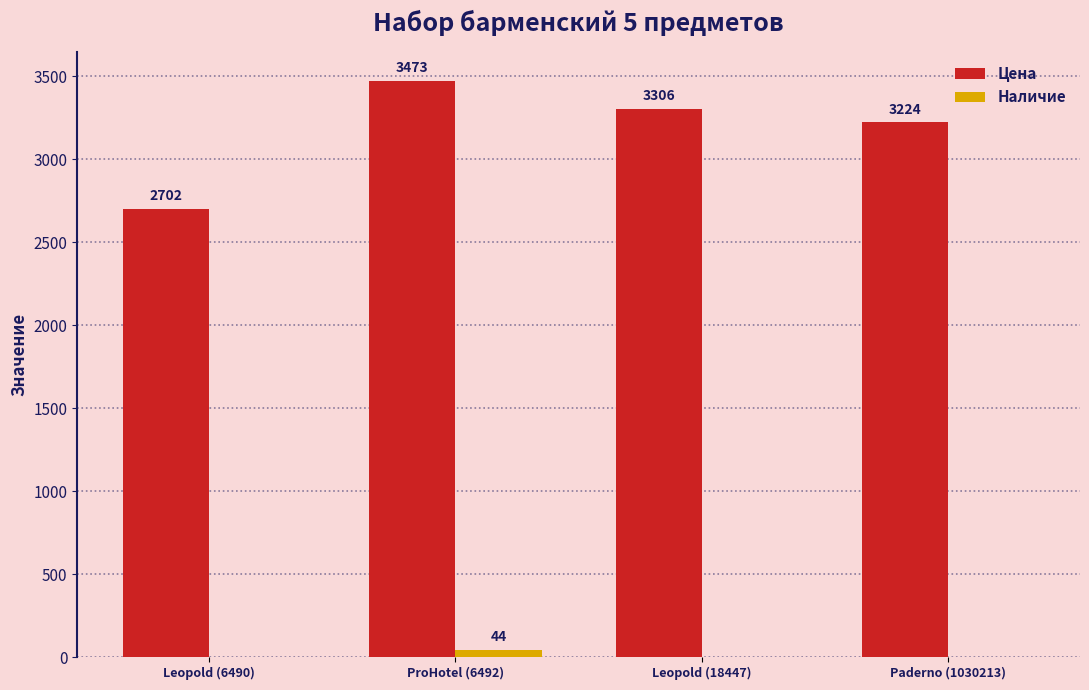

At which category does the chart reach its peak across all series?

ProHotel (6492)